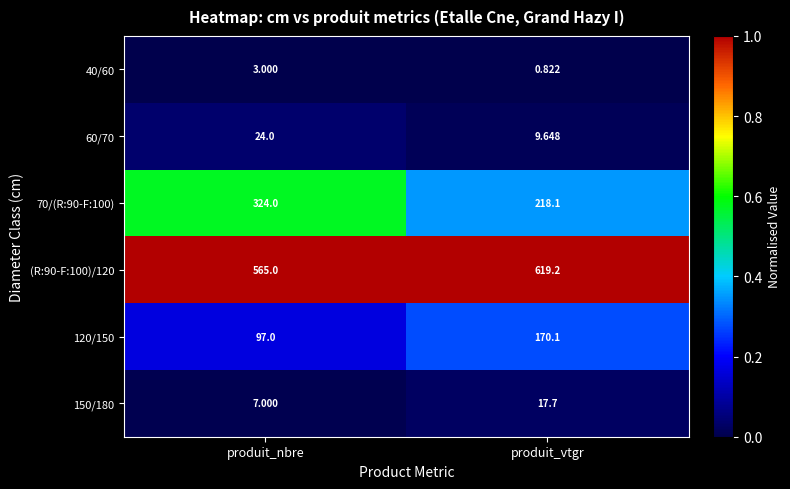

Where does the 120/150 series first go above 170?

produit_vtgr